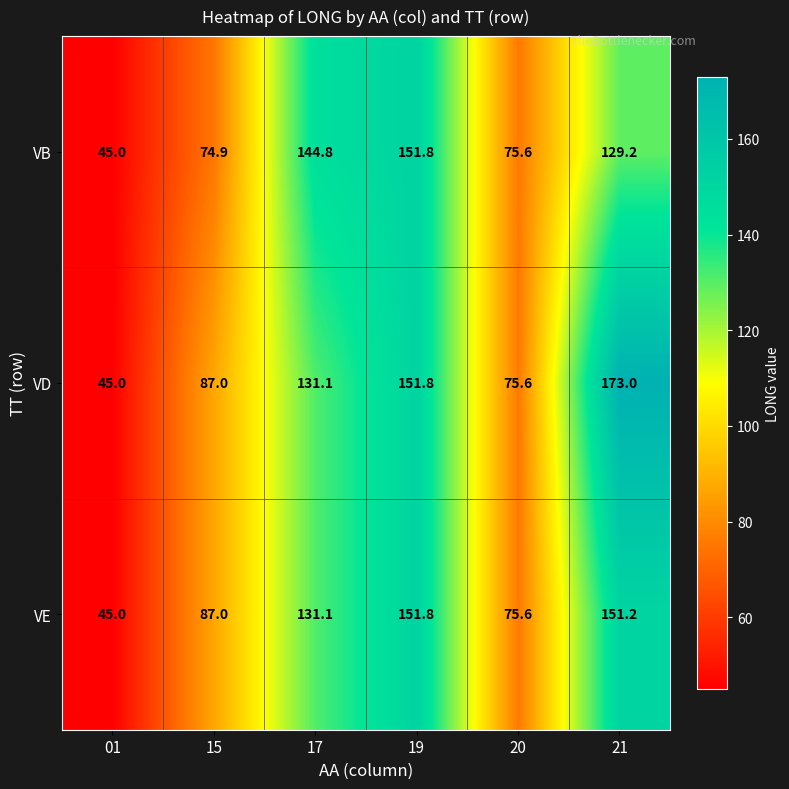

How many series are shown in this chart?

3